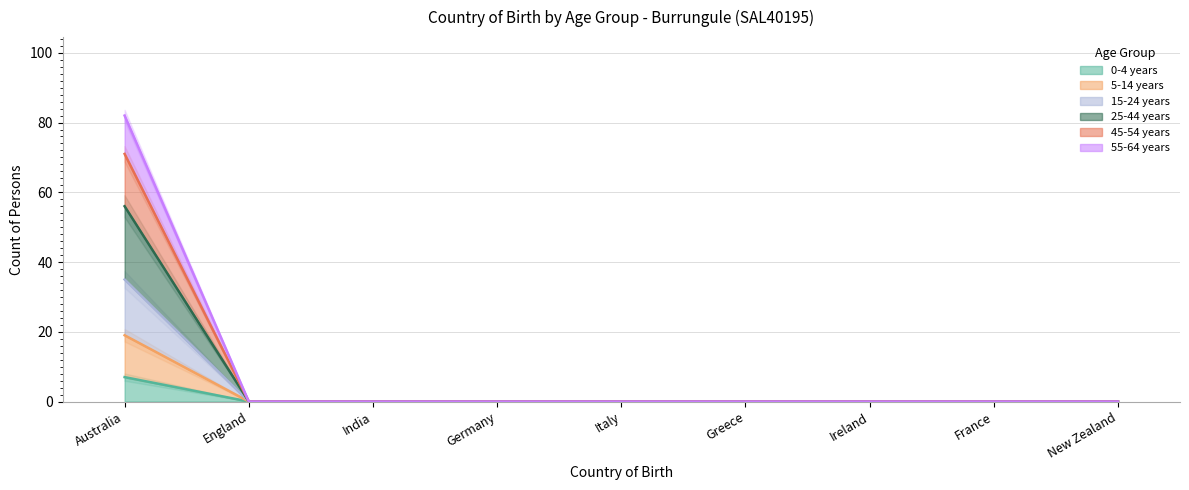

True or false: 0-4 years has more than 0 points higher than both neighbors.

False